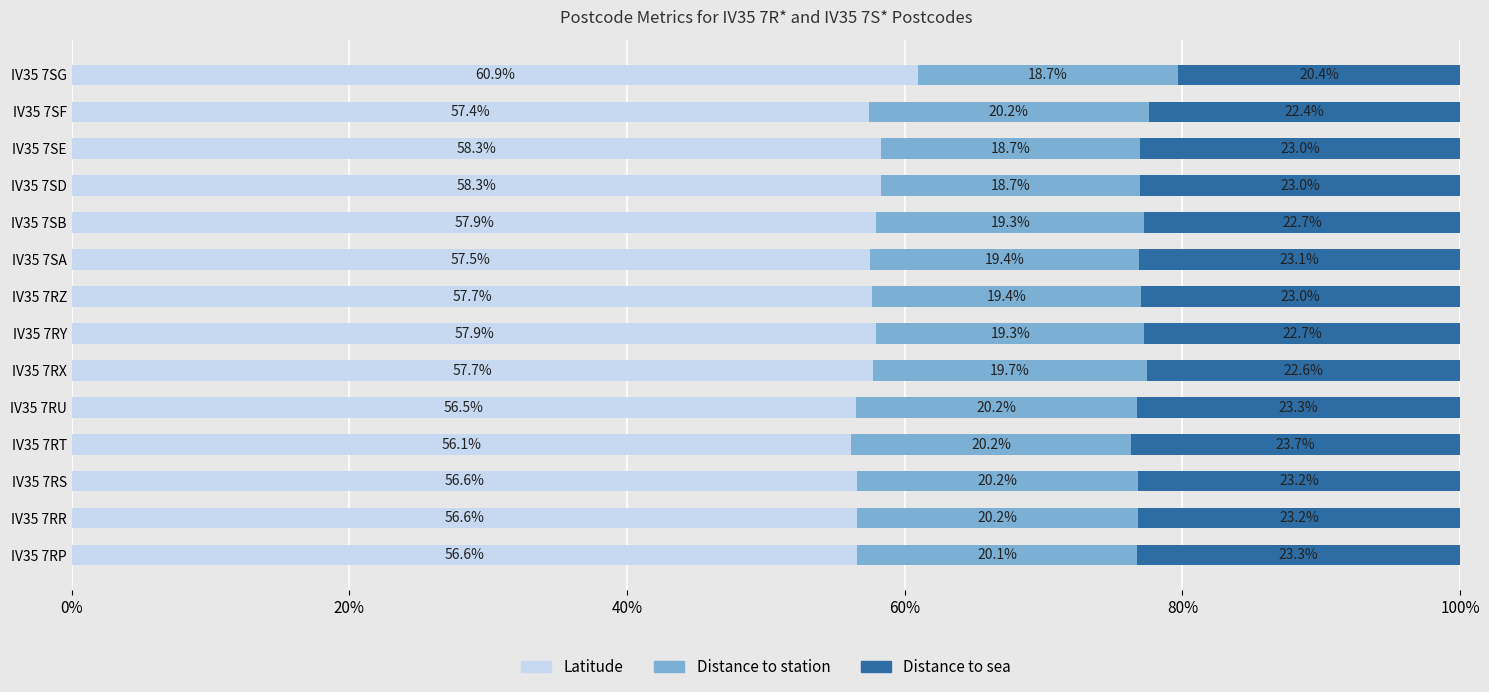

How many distinct data groups are displayed?

3